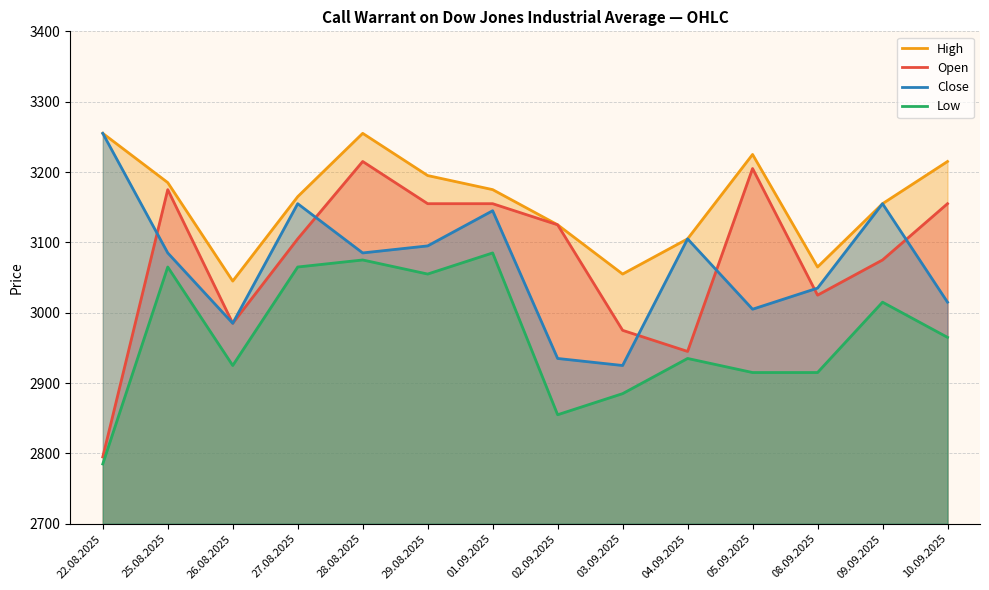

At how many categories does at least one series exceed 3117?

10